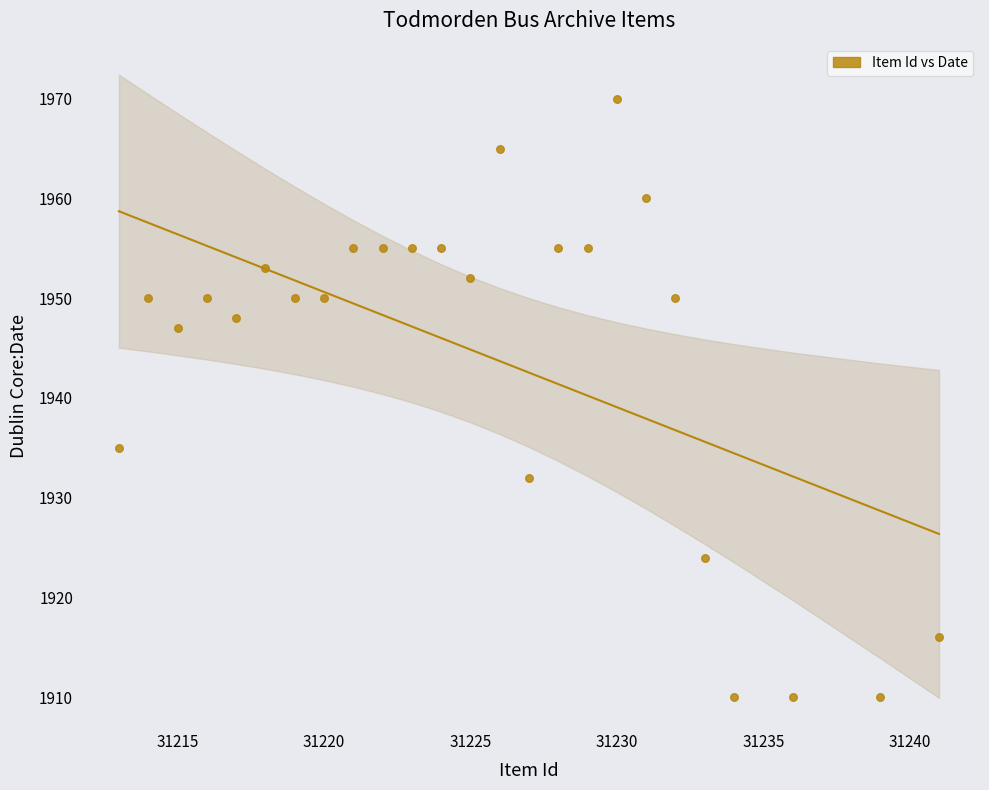

What is the range of X values (max minus min)?

28